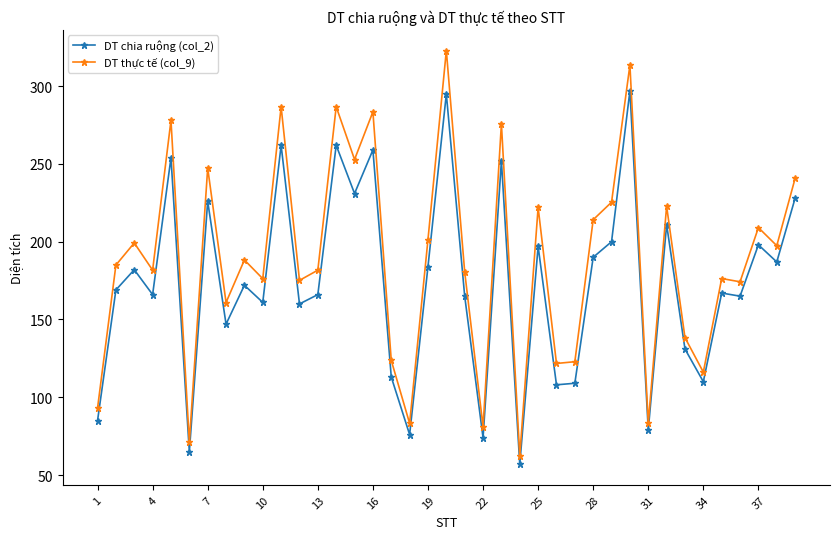

What is the difference between the second highest and second lowest values in the DT thực tế (col_9) series?

242.5